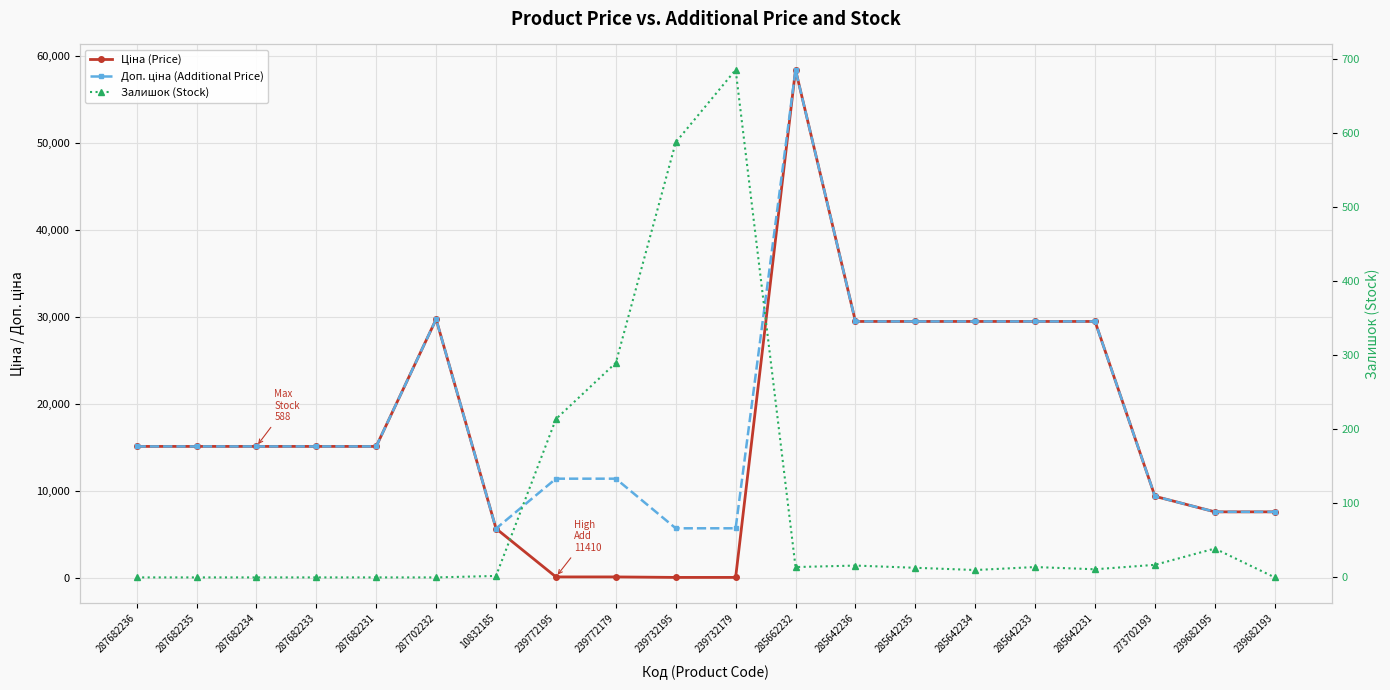

What is the average value of the Ціна (Price) series?

17091.2